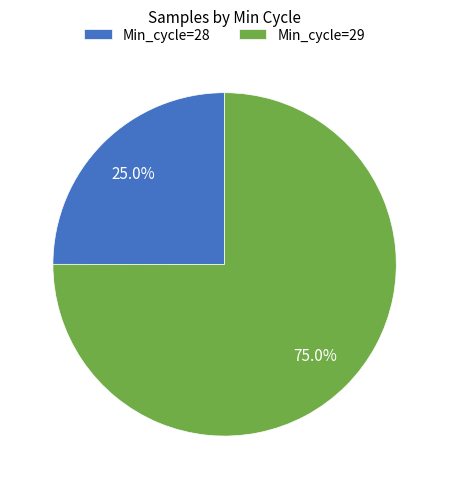

Which category has the smallest portion of the pie?

Min_cycle=28